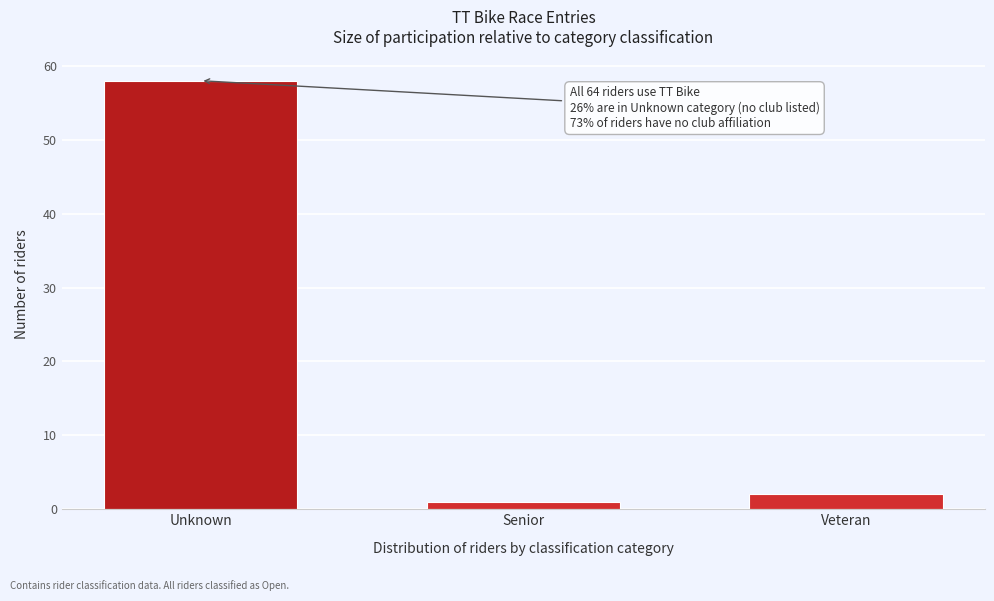

Reading left to right, transcribe all the data shown in this chart.

Unknown=58	Senior=1	Veteran=2